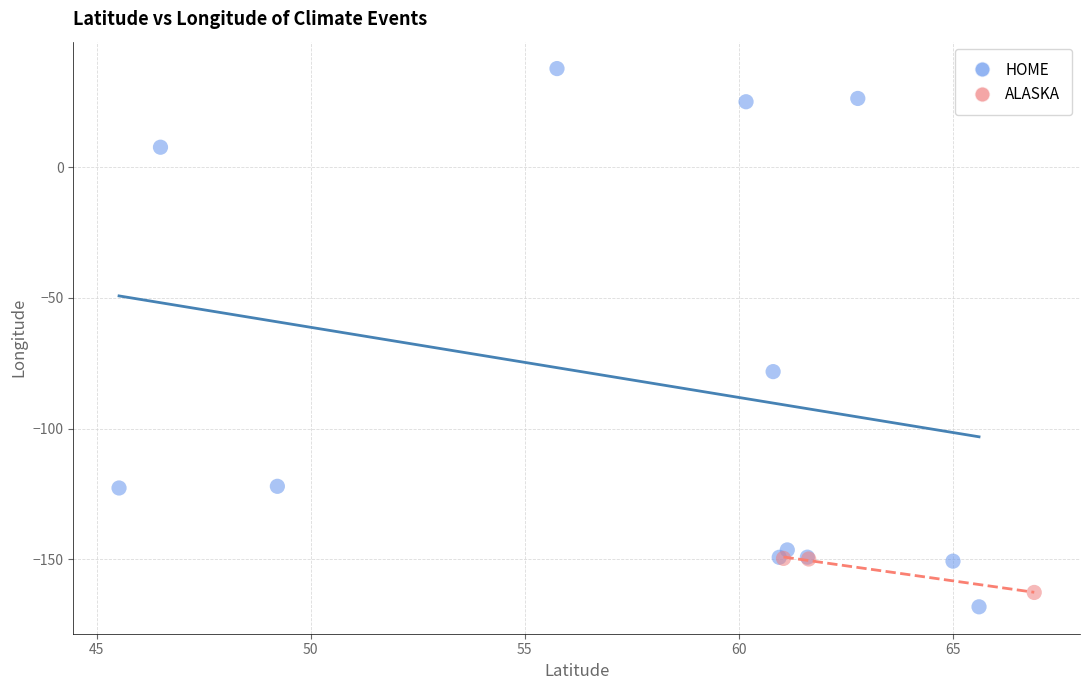

Which series contains the highest Y value?

HOME